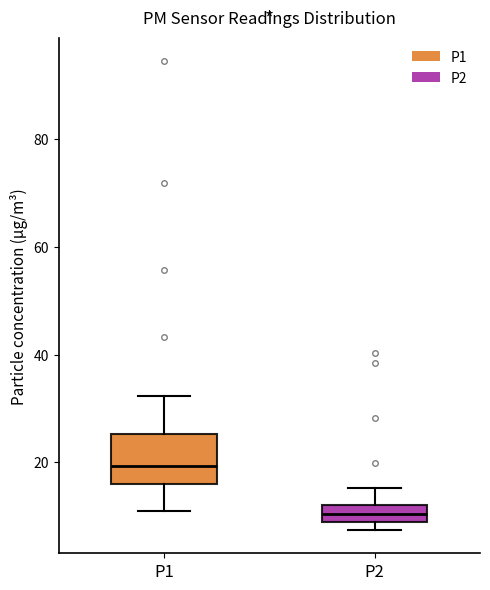

Which box's median line is the highest?

P1